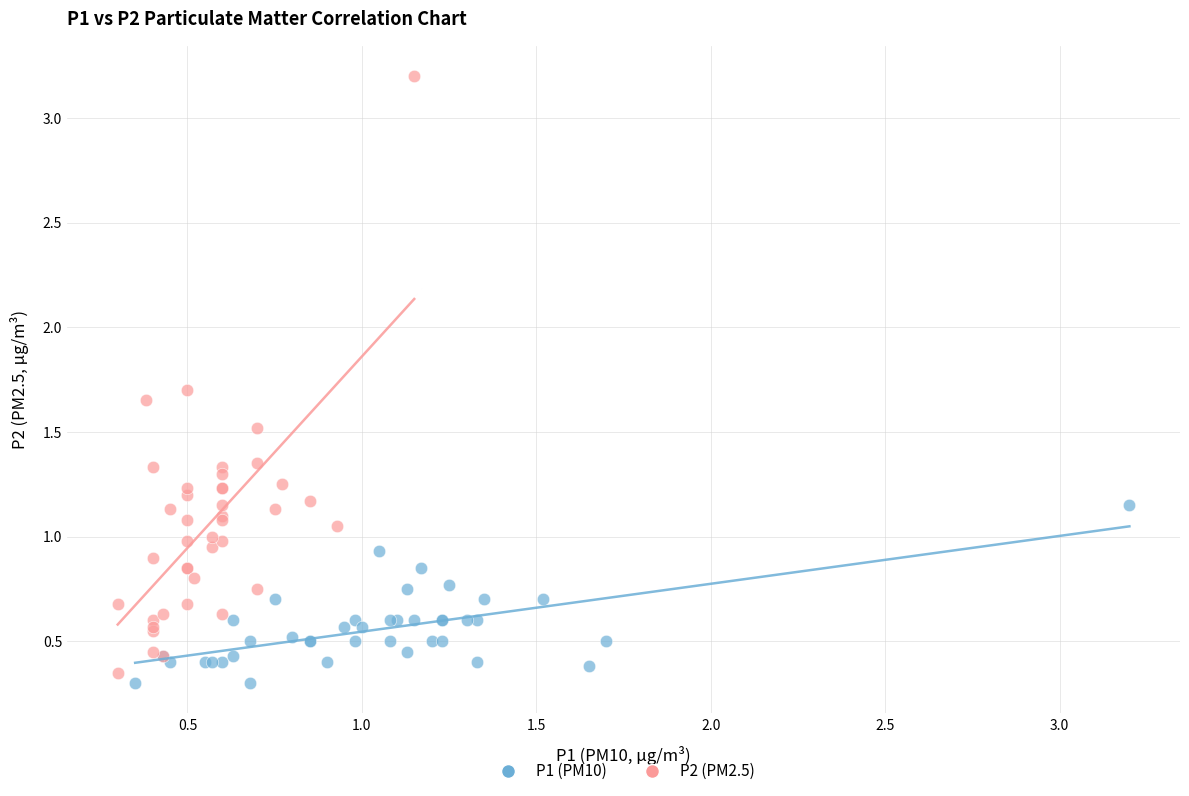

Which series contains the lowest Y value?

P1 (PM10)